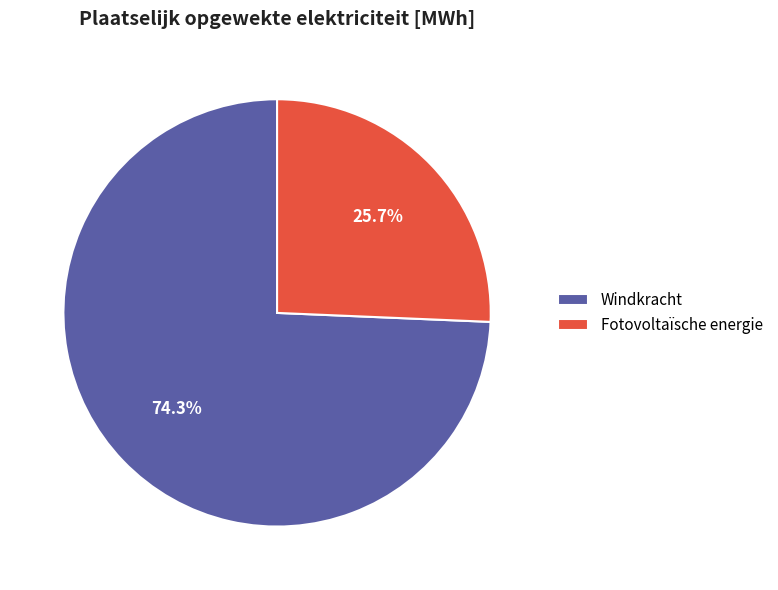

Rank the categories by value from lowest to highest.

Fotovoltaïsche energie, Windkracht